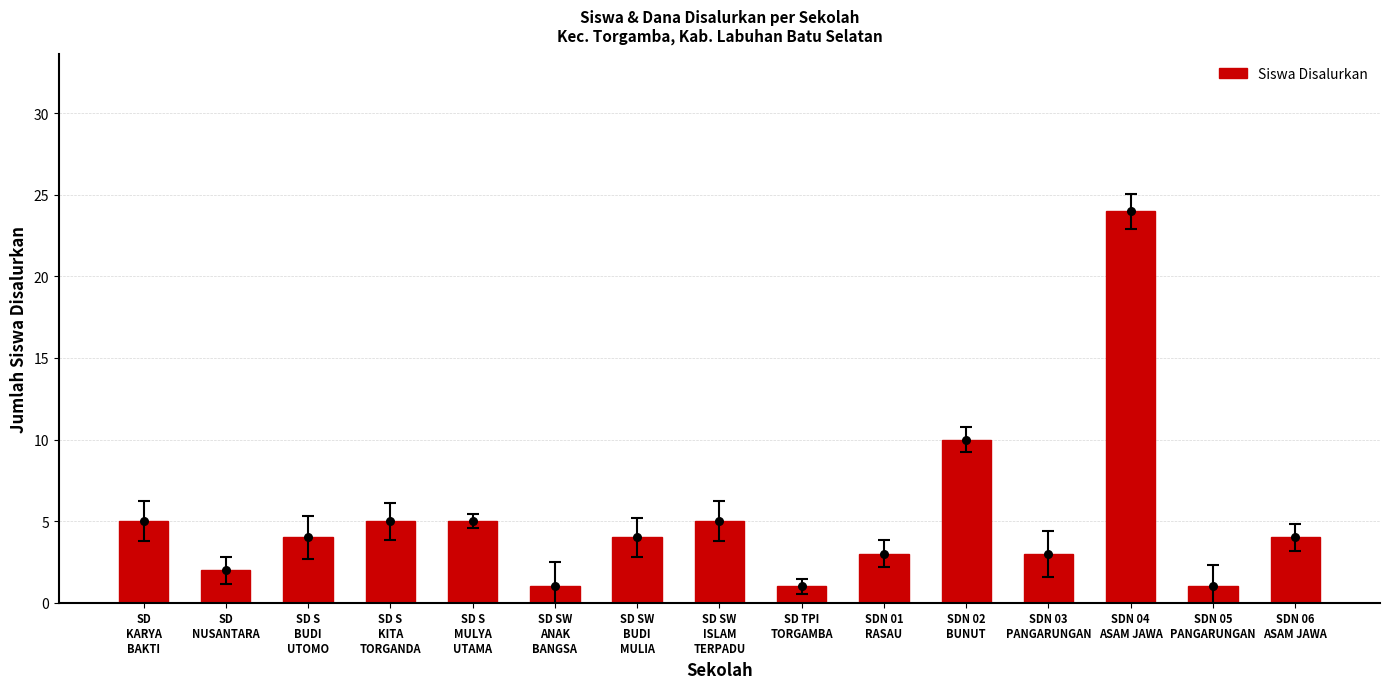

What is the change in value from SD
NUSANTARA to SD S
BUDI
UTOMO?

+2